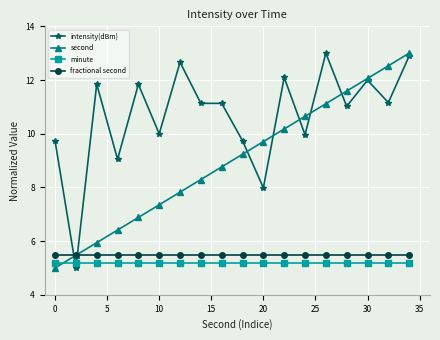

What is the highest value of the fractional second series?

5.5